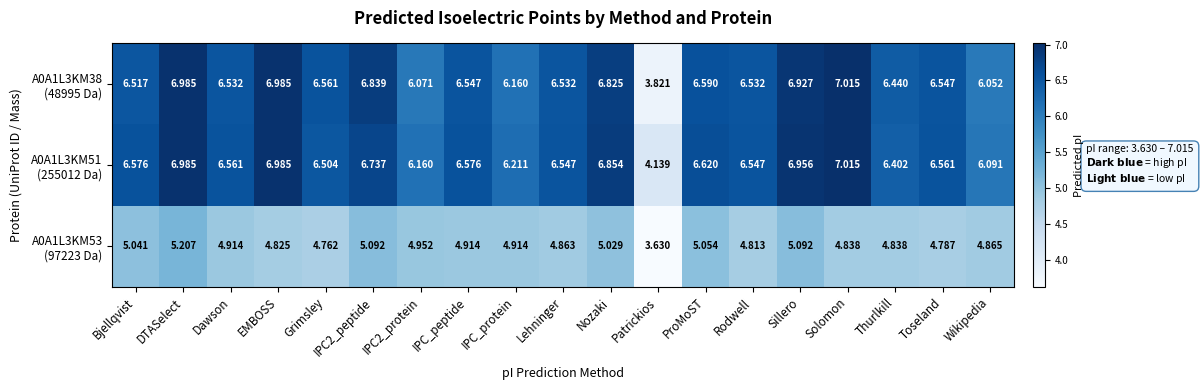

At which category does the chart reach its peak across all series?

Solomon